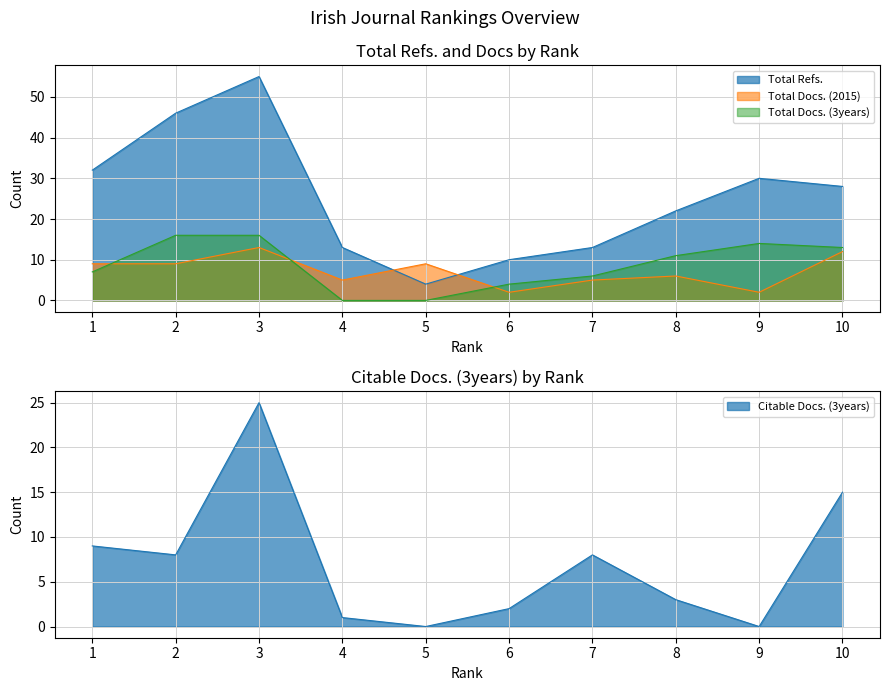

True or false: Total Docs. (3years) and Total Refs. intersect in this chart.

False